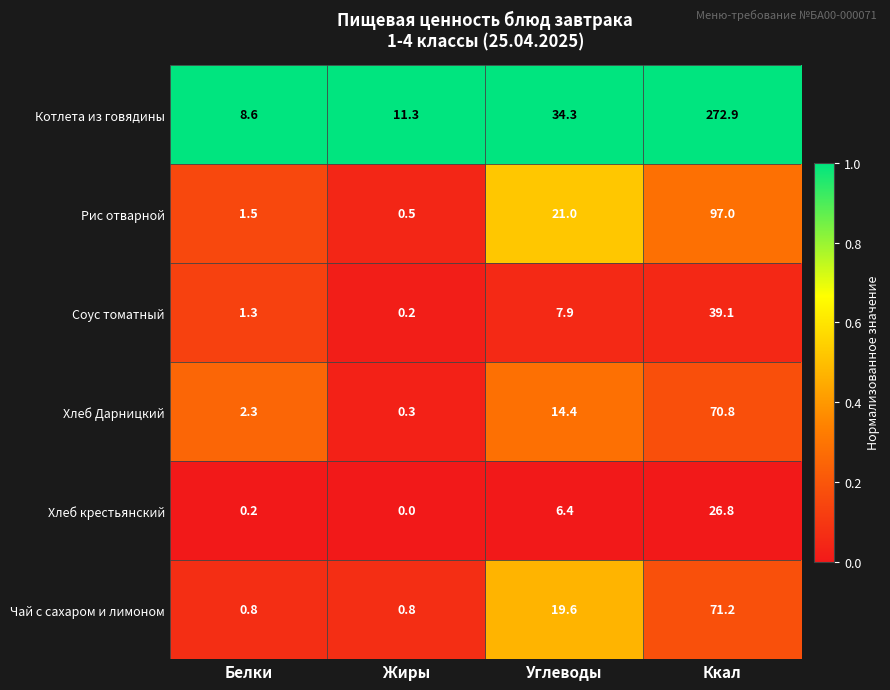

What is the maximum value shown in the chart?

272.9